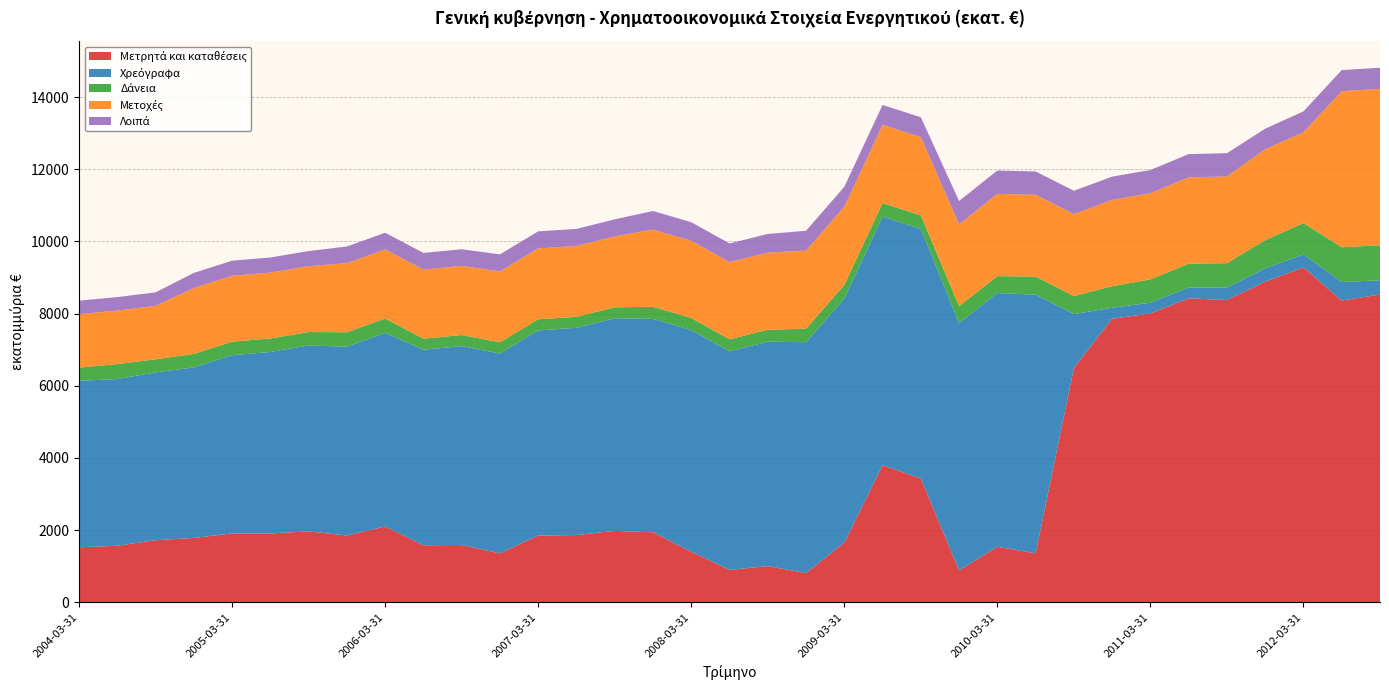

Reading left to right, what are all the values shown in this chart?

Μετρητά και καταθέσεις: 1526.0	1569.0	1722.0	1784.0	1911.0	1910.0	1967.0	1852.0	2101.0	1580.0	1591.0	1356.0	1851.0	1865.0	1980.0	1941.0	1402.5	898.1	1005.3	809.9	1654.9	3799.2	3429.8	884.2	1540.3	1357.2	6495.5	7859.5	8004.0	8422.9	8376.9	8885.0	9280.1	8360.8	8531.0
Χρεόγραφα: 4613.0	4618.0	4650.0	4726.0	4937.0	5028.0	5151.0	5231.0	5364.0	5419.0	5509.0	5539.0	5683.0	5743.0	5893.0	5914.0	6142.0	6057.0	6217.0	6398.0	6763.0	6889.0	6917.0	6854.0	7030.0	7168.0	1491.0	304.0	298.0	300.0	349.0	369.0	360.0	515.0	394.0
Δάνεια: 365.0	416.0	362.0	375.0	375.0	374.0	372.0	400.0	399.0	307.0	307.0	311.0	310.0	303.0	303.0	334.0	334.0	334.0	330.0	375.0	375.0	375.0	375.0	469.0	469.0	501.0	501.0	595.0	647.0	662.0	673.0	783.0	869.0	964.0	969.0
Μετοχές: 1481.0	1481.0	1481.0	1825.0	1825.0	1825.0	1825.0	1915.0	1915.0	1915.0	1915.0	1964.0	1964.0	1964.0	1964.0	2139.0	2139.0	2139.0	2139.0	2163.0	2171.0	2169.0	2169.0	2268.0	2280.0	2267.0	2271.0	2393.0	2387.0	2391.0	2403.0	2515.0	2519.0	4324.0	4333.0
Λοιπά: 374.0	374.0	374.0	418.0	418.0	418.0	418.0	462.0	462.0	462.0	462.0	472.0	472.0	472.0	472.0	516.0	516.0	516.0	516.0	550.0	550.0	550.0	550.0	646.0	646.0	646.0	646.0	644.0	644.0	644.0	644.0	572.0	576.0	584.0	586.0